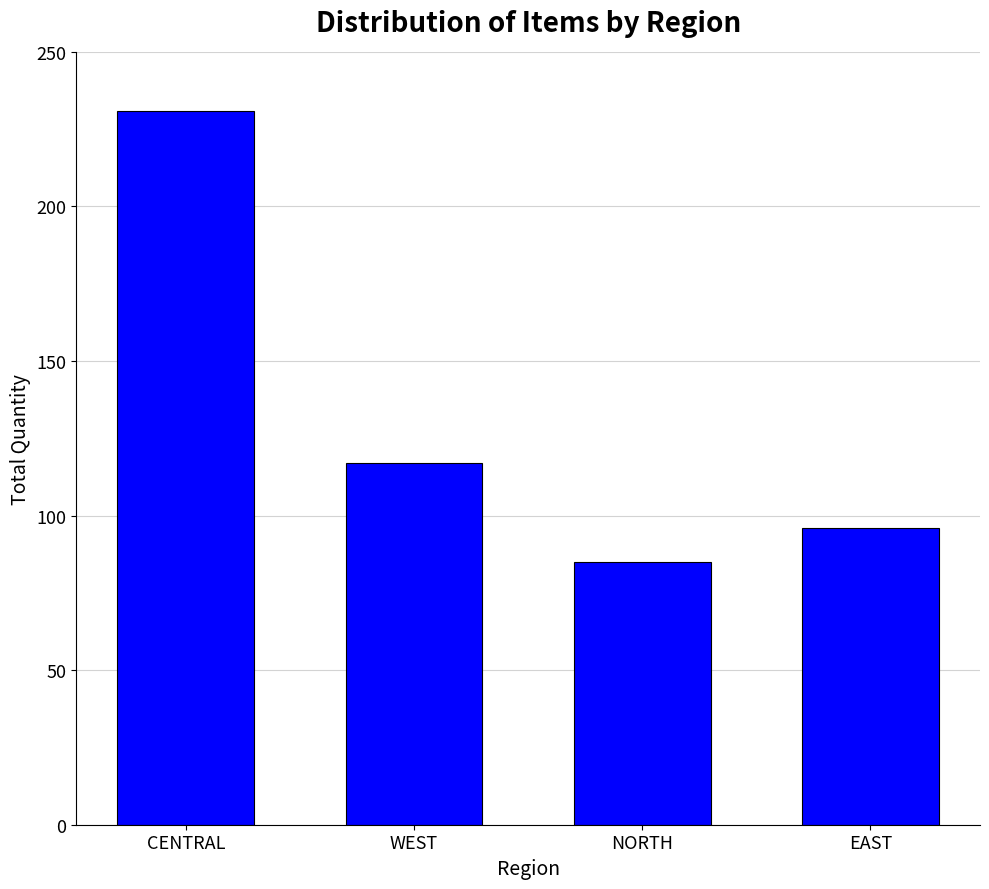

At which category does the chart reach its minimum across all series?

NORTH